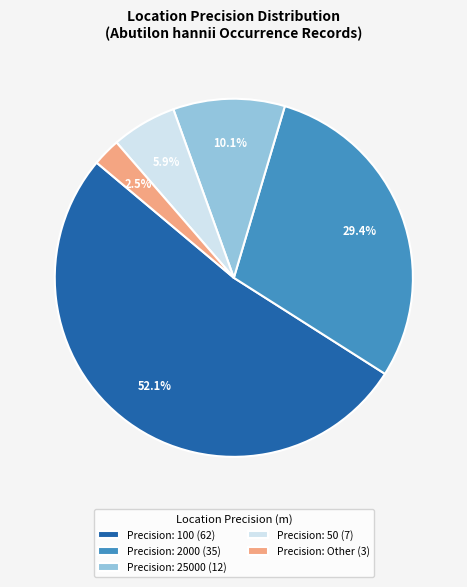

How many slices are in this pie chart?

5